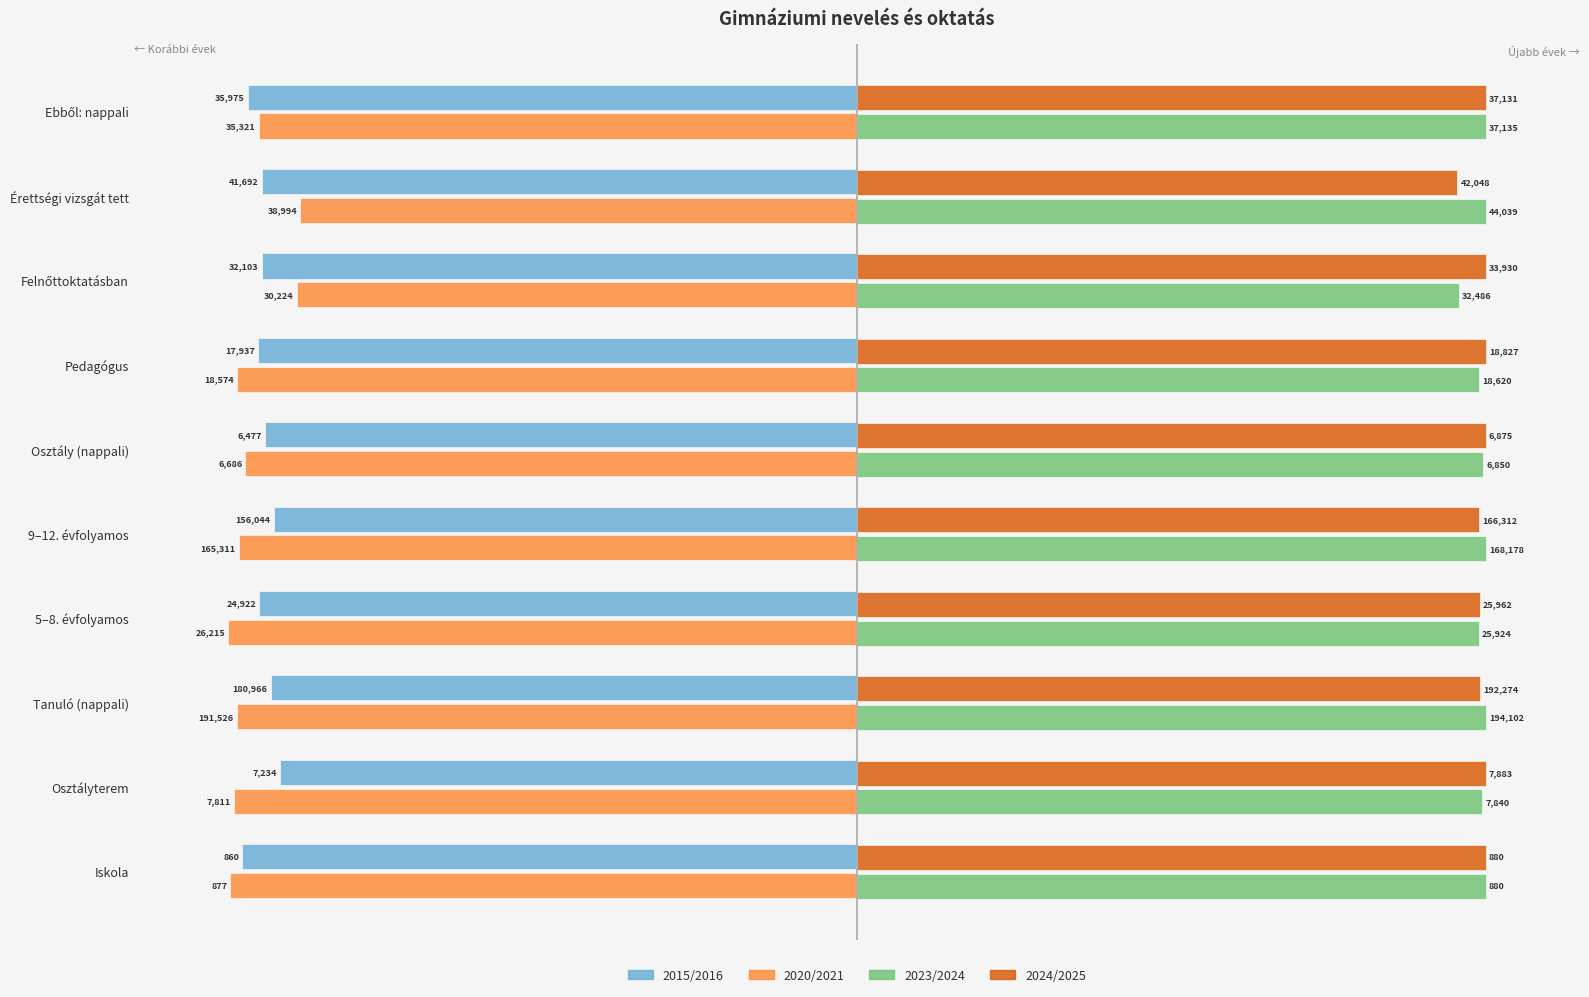

At how many categories does at least one series exceed 7?

10